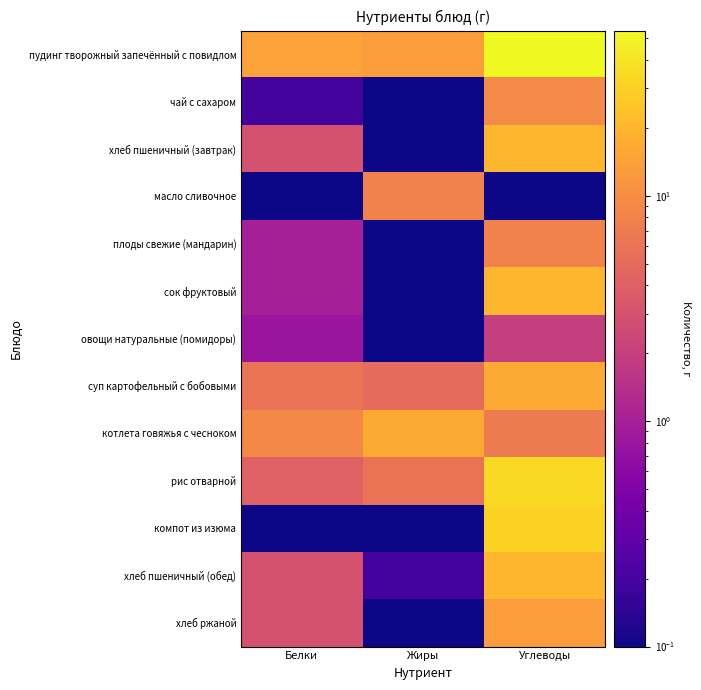

Reading left to right, what are all the values shown in this chart?

пудинг творожный запечённый с повидлом: Белки=14.0	Жиры=13.0	Углеводы=54.0
чай с сахаром: Белки=0.2	Жиры=0.1	Углеводы=9.3
хлеб пшеничный (завтрак): Белки=3.0	Жиры=0.0	Углеводы=20.0
масло сливочное: Белки=0.0	Жиры=8.0	Углеводы=0.0
плоды свежие (мандарин): Белки=1.0	Жиры=0.0	Углеводы=8.0
сок фруктовый: Белки=1.0	Жиры=0.0	Углеводы=20.0
овощи натуральные (помидоры): Белки=0.8	Жиры=0.0	Углеводы=2.0
суп картофельный с бобовыми: Белки=6.0	Жиры=5.0	Углеводы=16.5
котлета говяжья с чесноком: Белки=9.0	Жиры=16.0	Углеводы=7.0
рис отварной: Белки=4.1	Жиры=6.0	Углеводы=34.0
компот из изюма: Белки=0.0	Жиры=0.0	Углеводы=30.0
хлеб пшеничный (обед): Белки=3.0	Жиры=0.2	Углеводы=20.0
хлеб ржаной: Белки=3.0	Жиры=0.0	Углеводы=13.0